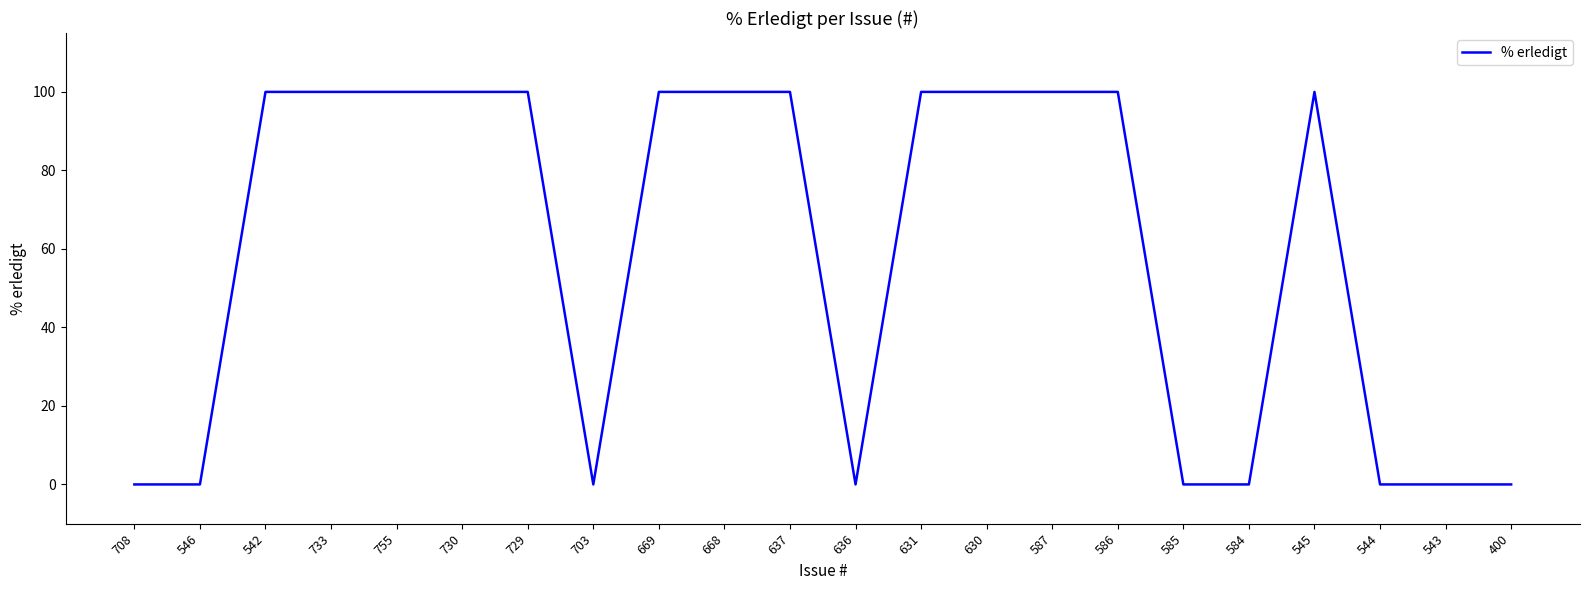

What position from the left is 755?

5